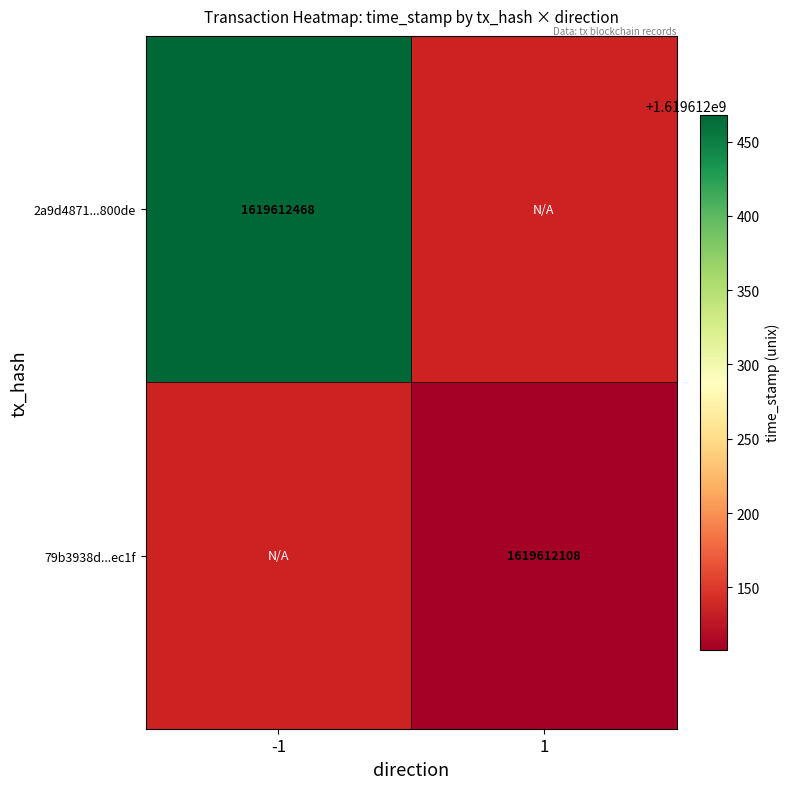

What is the maximum value shown in the chart?

1619612468